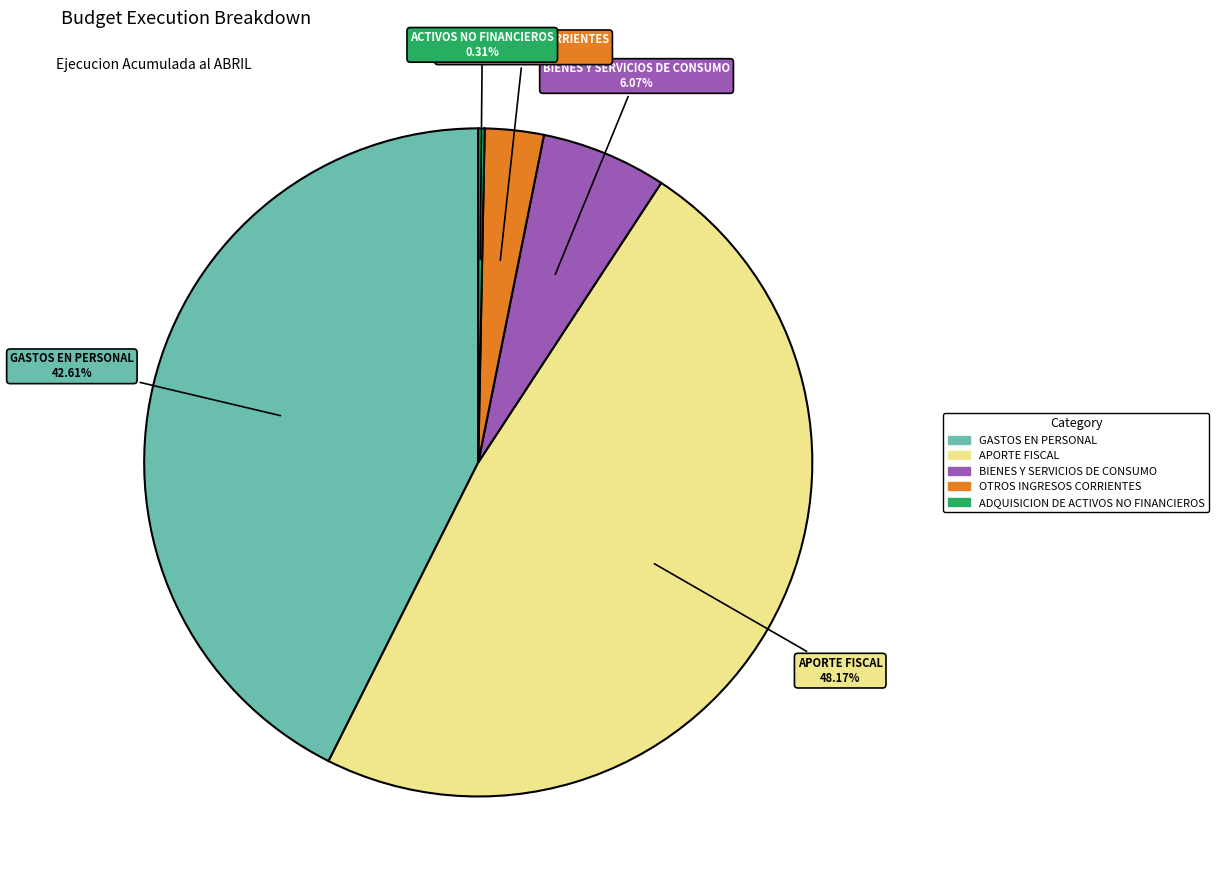

Does OTROS INGRESOS CORRIENTES account for over 50% of the chart?

No